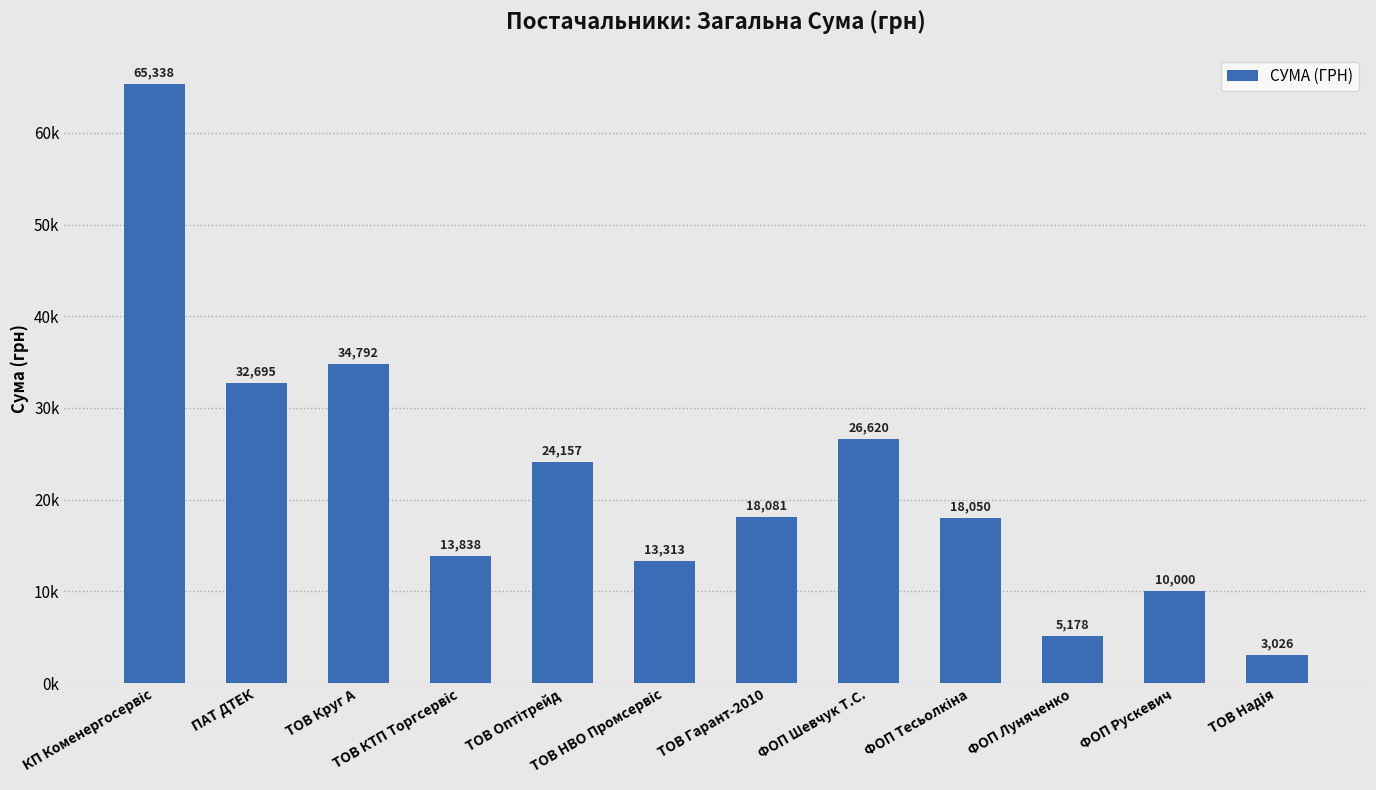

Are the bars horizontal?

No